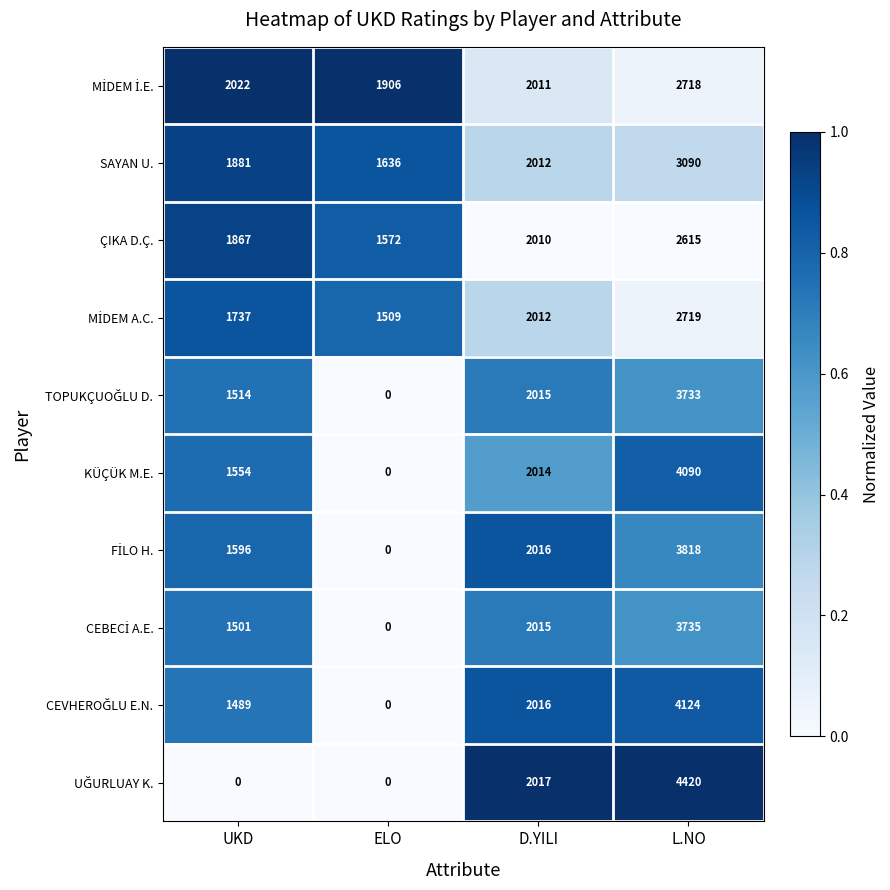

What is the minimum value for ÇIKA D.Ç.?

1572